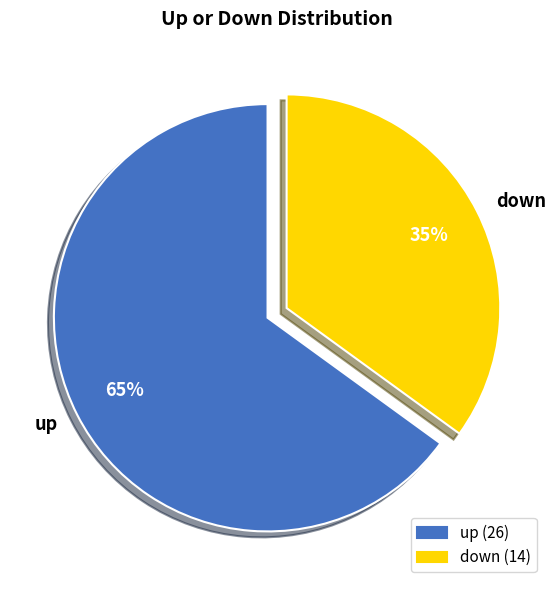

Rank the categories by value from lowest to highest.

down, up